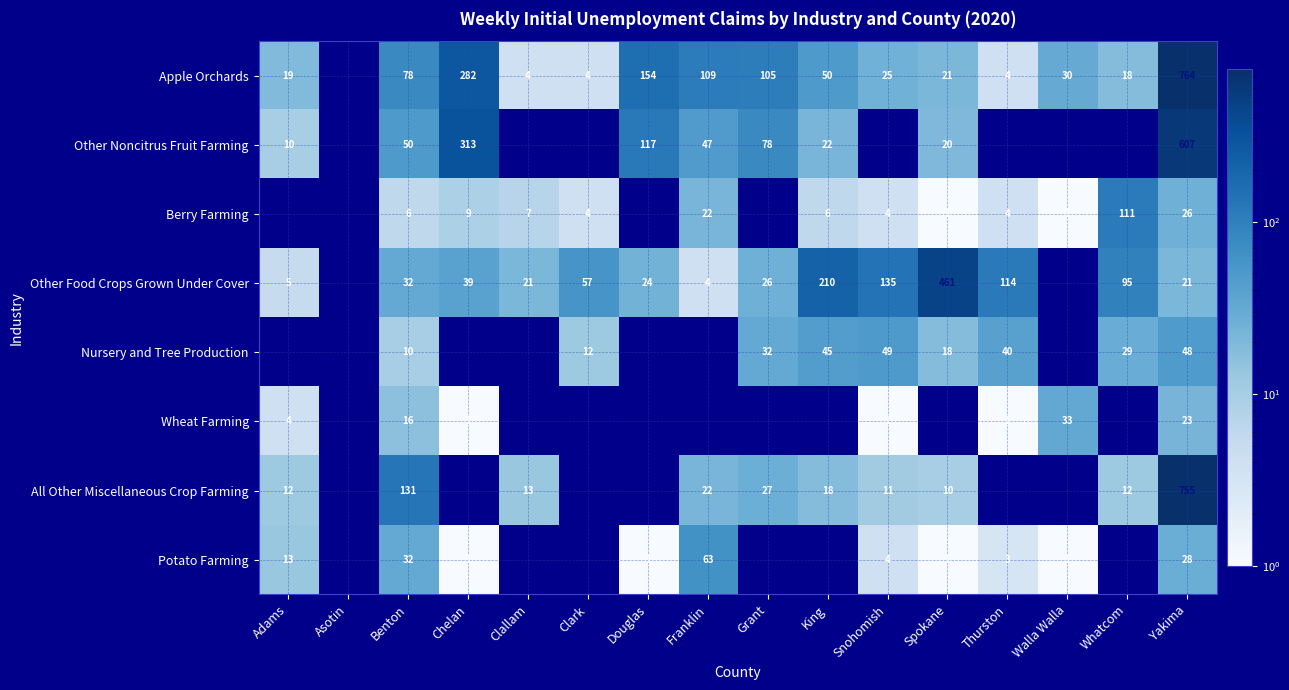

Is the value of Nursery and Tree Production at Snohomish greater than the value of All Other Miscellaneous Crop Farming at Whatcom?

Yes